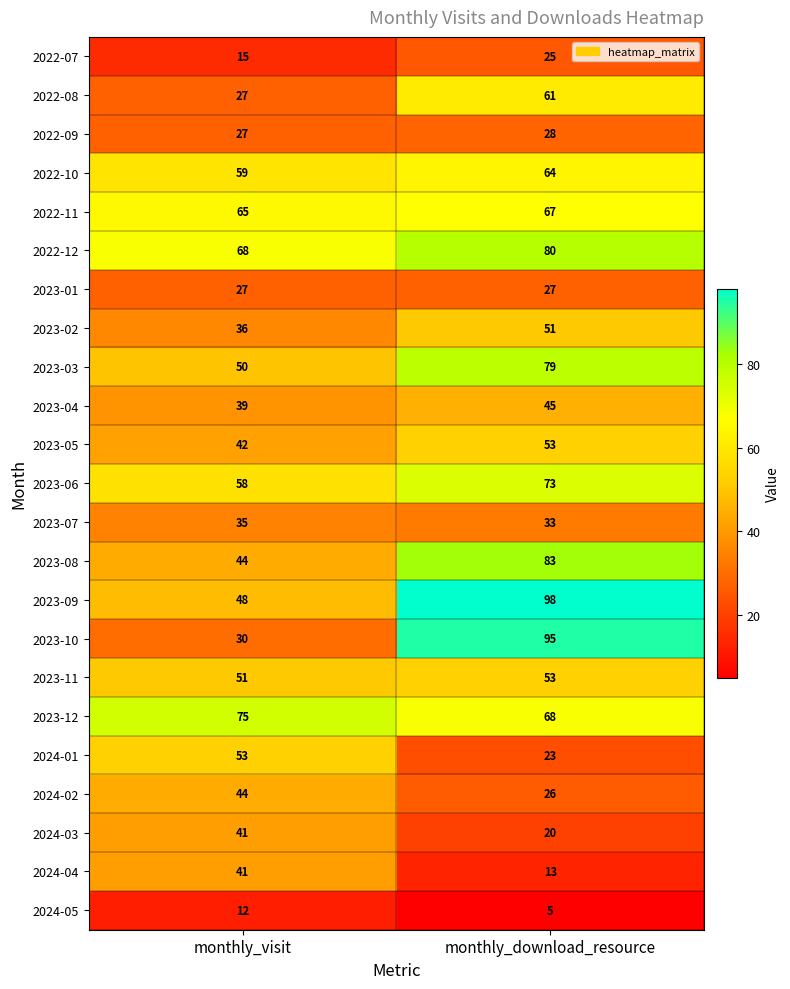

What is the approximate value of 2022-11 at monthly_visit?

65